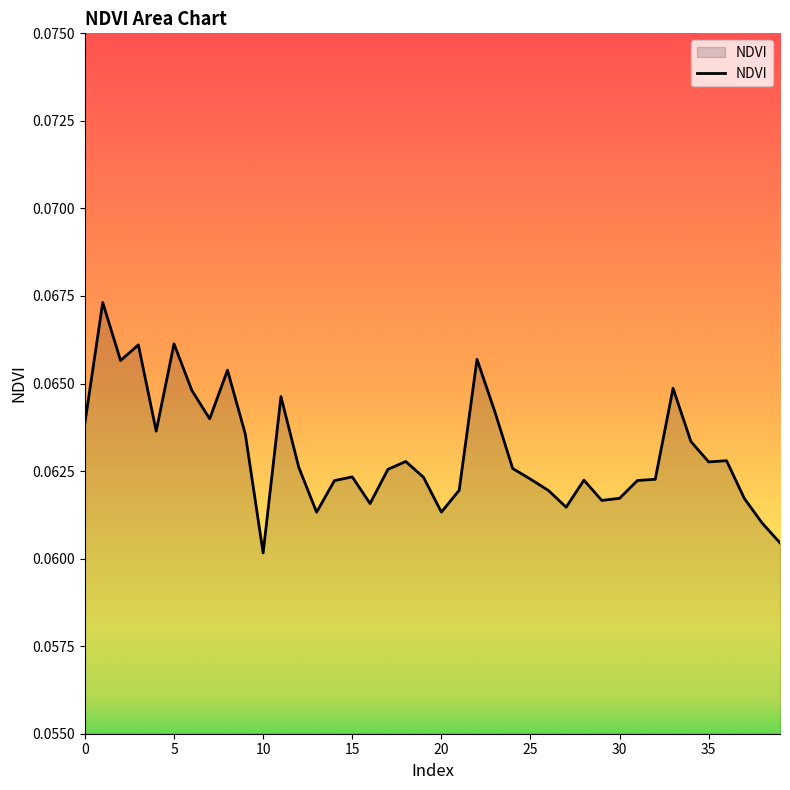

List the labels in order of value, largest first.

1, 5, 3, 22, 2, 8, 33, 6, 11, 23, 7, 0, 4, 9, 34, 36, 18, 35, 12, 24, 17, 15, 19, 25, 32, 28, 31, 14, 21, 26, 30, 37, 29, 16, 27, 20, 13, 38, 39, 10